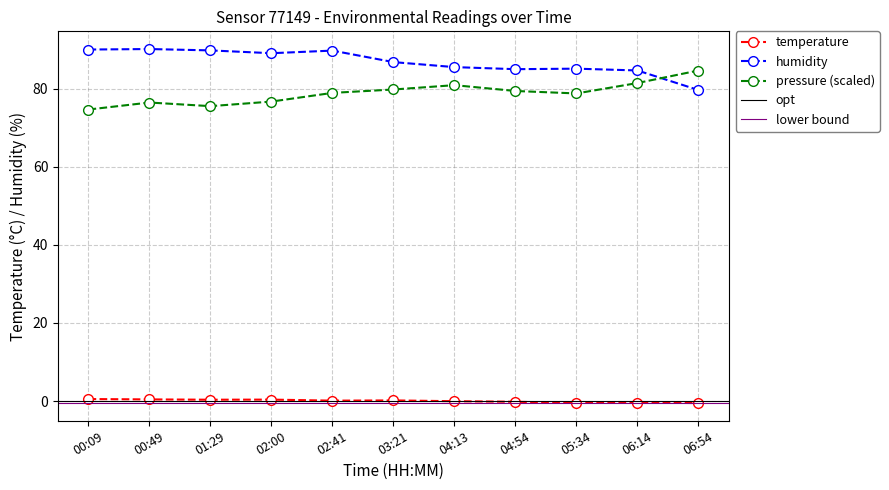

The value of pressure_norm at 05:34 is 78.8. True or false?

True